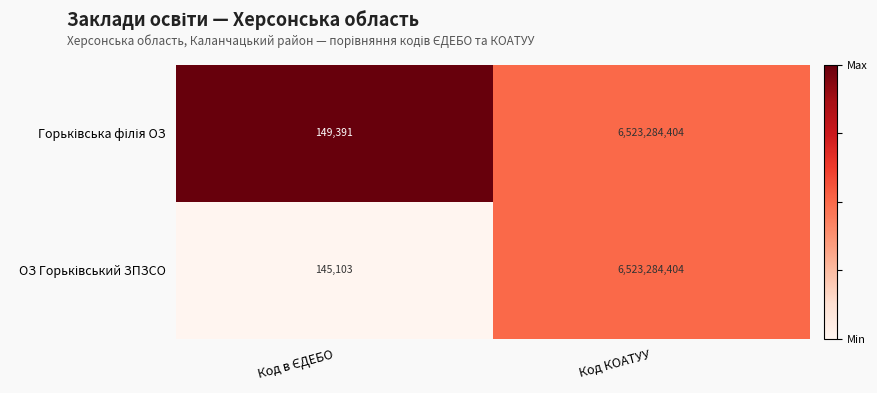

At which category is the sum across all series the highest?

Код КОАТУУ